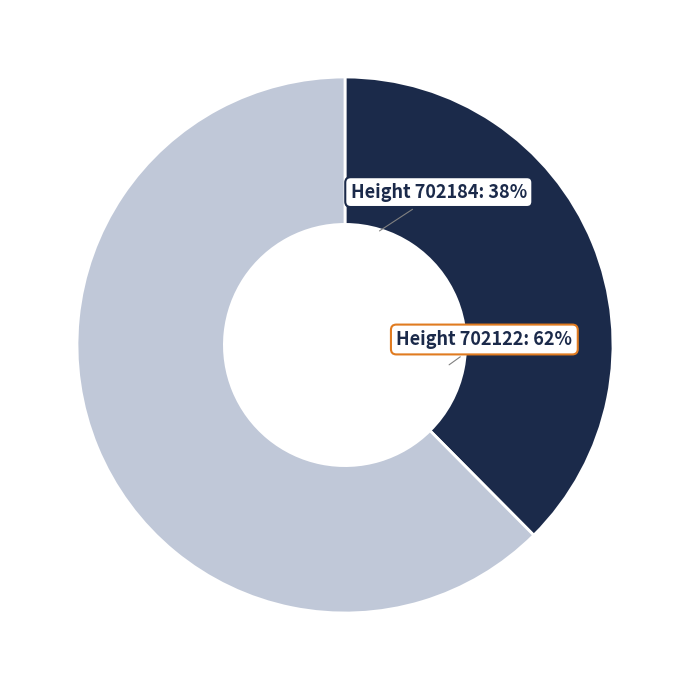

Does 702122 represent more than half of the total?

Yes